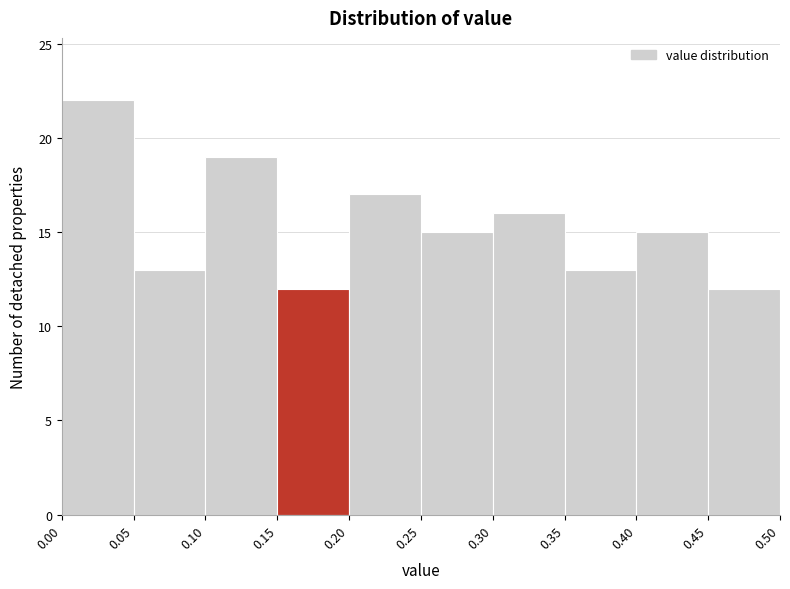

Reading left to right, transcribe this chart: for each bar, give the range it covers on the x-axis and its height. The values are not printed on the chart, so give them approximately, as read against the axis.

0.00 to 0.05: 22
0.05 to 0.10: 13
0.10 to 0.15: 19
0.15 to 0.20: 12
0.20 to 0.25: 17
0.25 to 0.30: 15
0.30 to 0.35: 16
0.35 to 0.40: 13
0.40 to 0.45: 15
0.45 to 0.50: 12